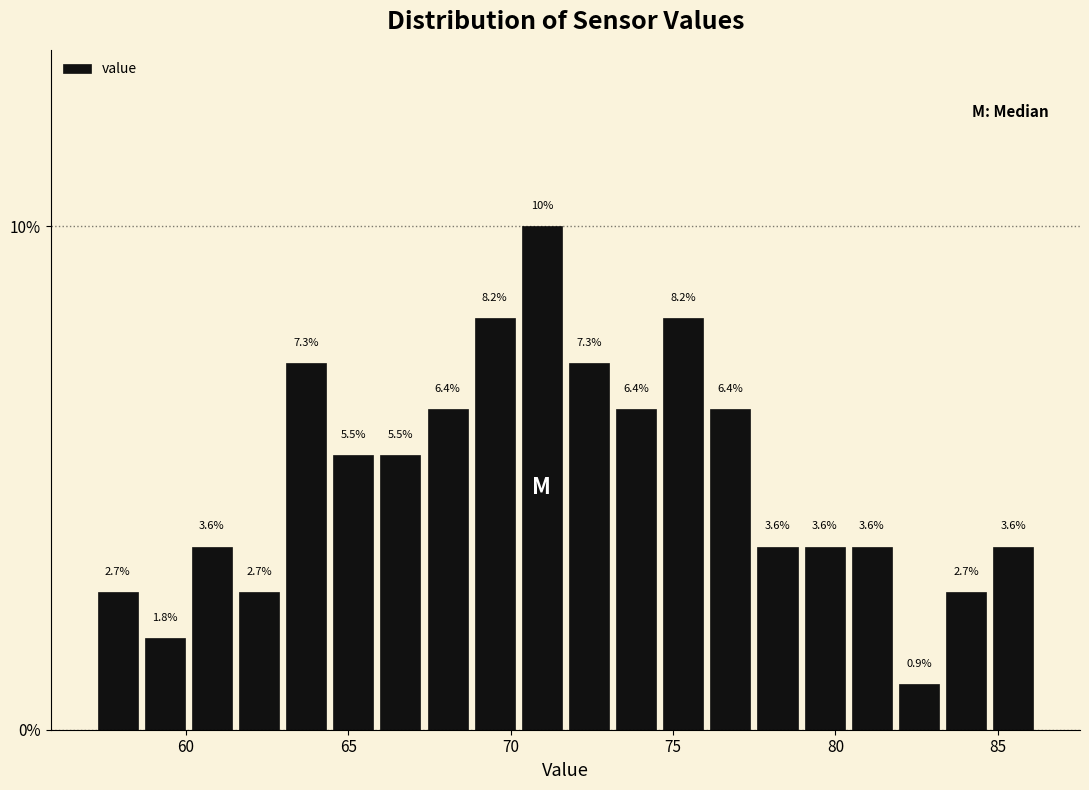

Read against the x-axis, roughly where is the centre of the tallest bar?

71.0